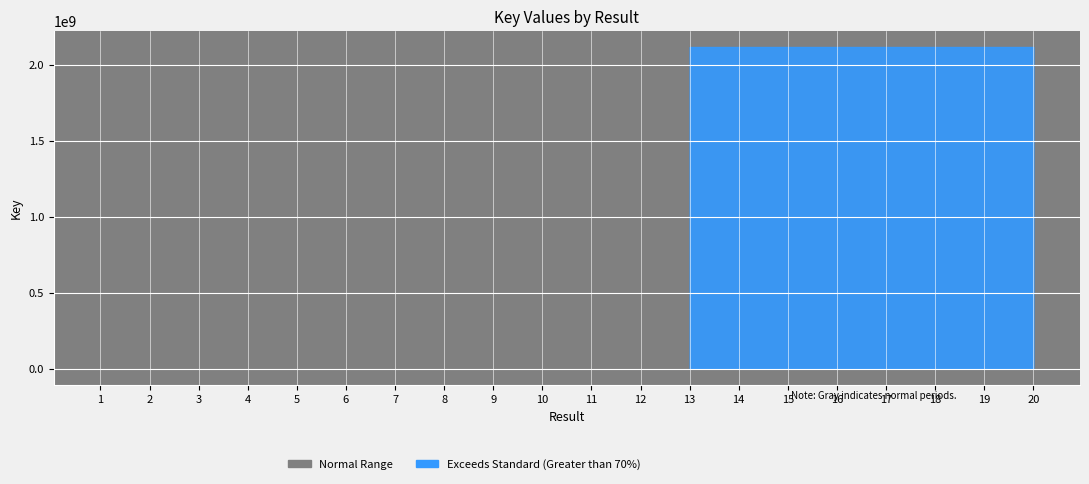

Reading left to right, extract all data points from this chart.

173894339	171597212	173889400	166011760	173894646	173894844	173894528	173894955	159752291	173895212	173894377	173891855	2117925408	2117923042	2117904191	2117916021	2117904899	2117901061	2117919410	2117901722